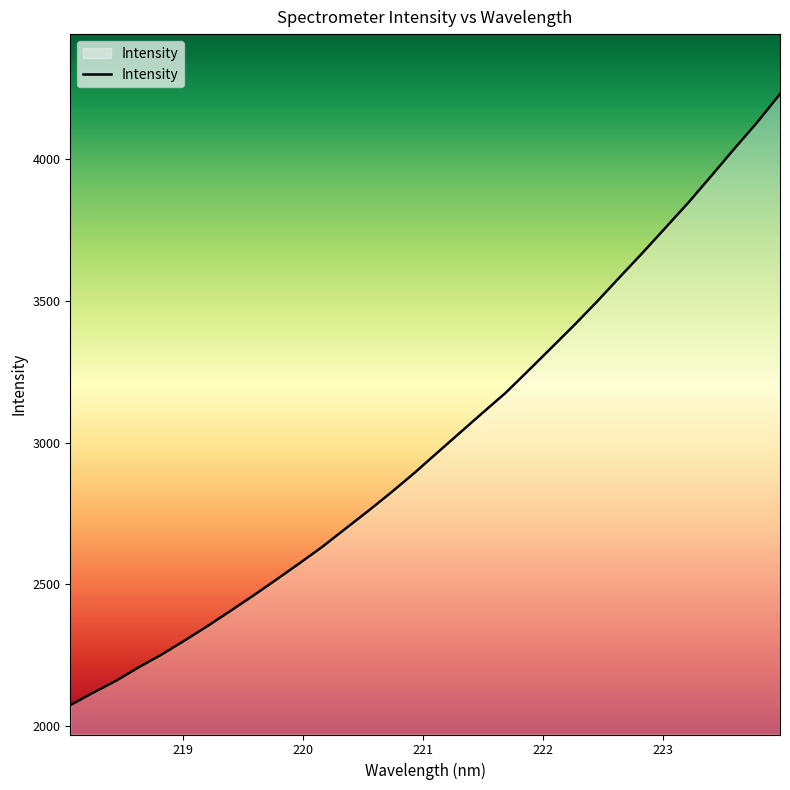

What is the maximum value shown in the chart?

4231.2